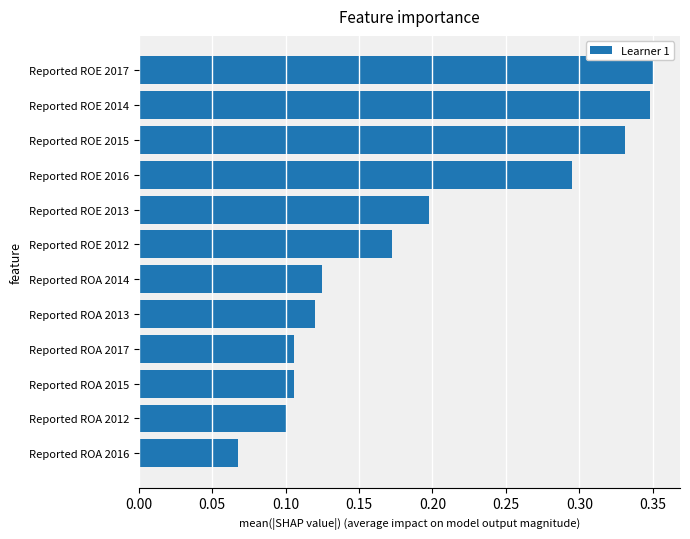

How many bars are there in total?

12